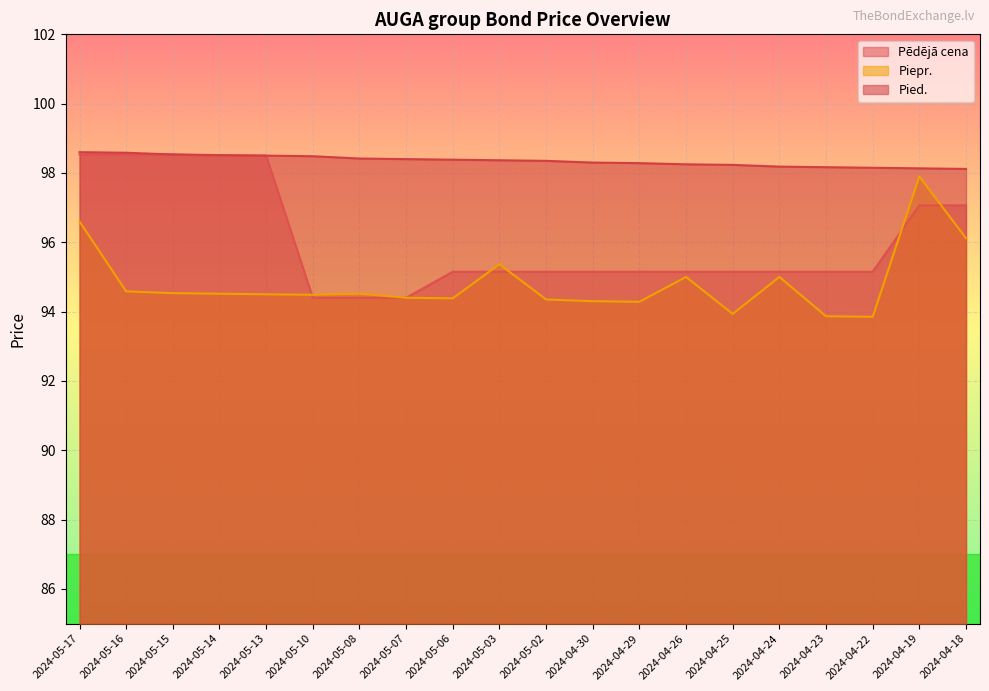

Is it true that Piepr. equals 94.6 at 2024-05-16?

True